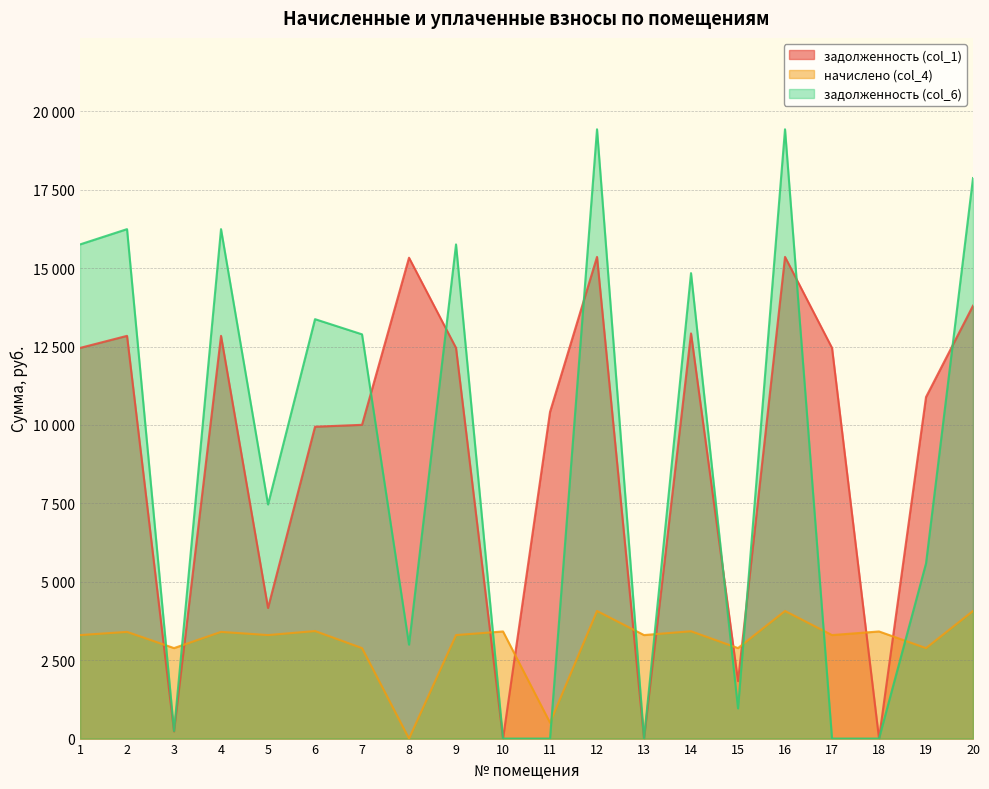

What is the sum of all задолженность (col_6) values?

179060.9